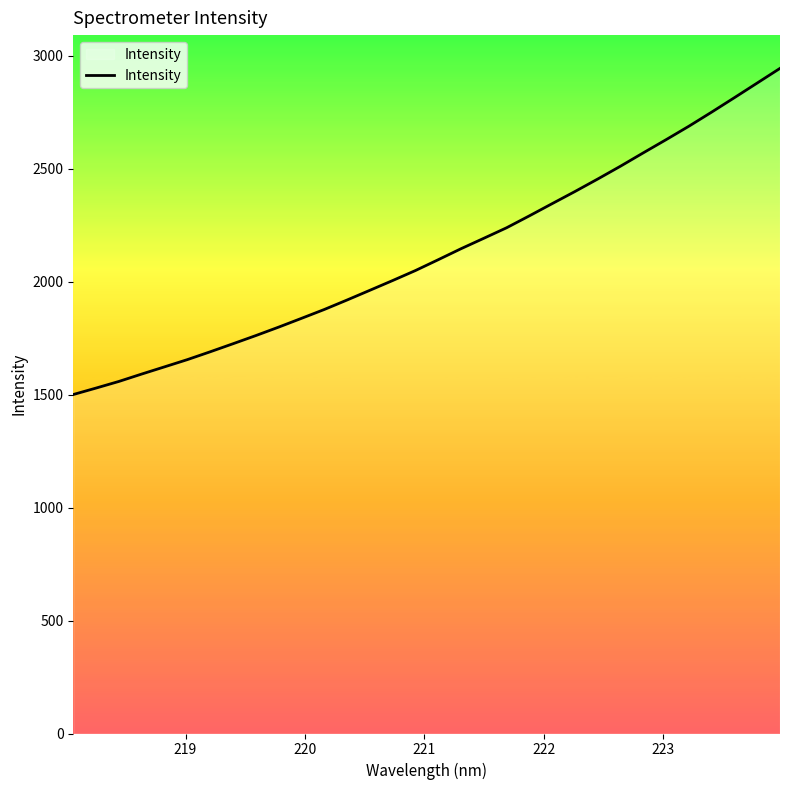

What is the maximum value shown in the chart?

2945.0